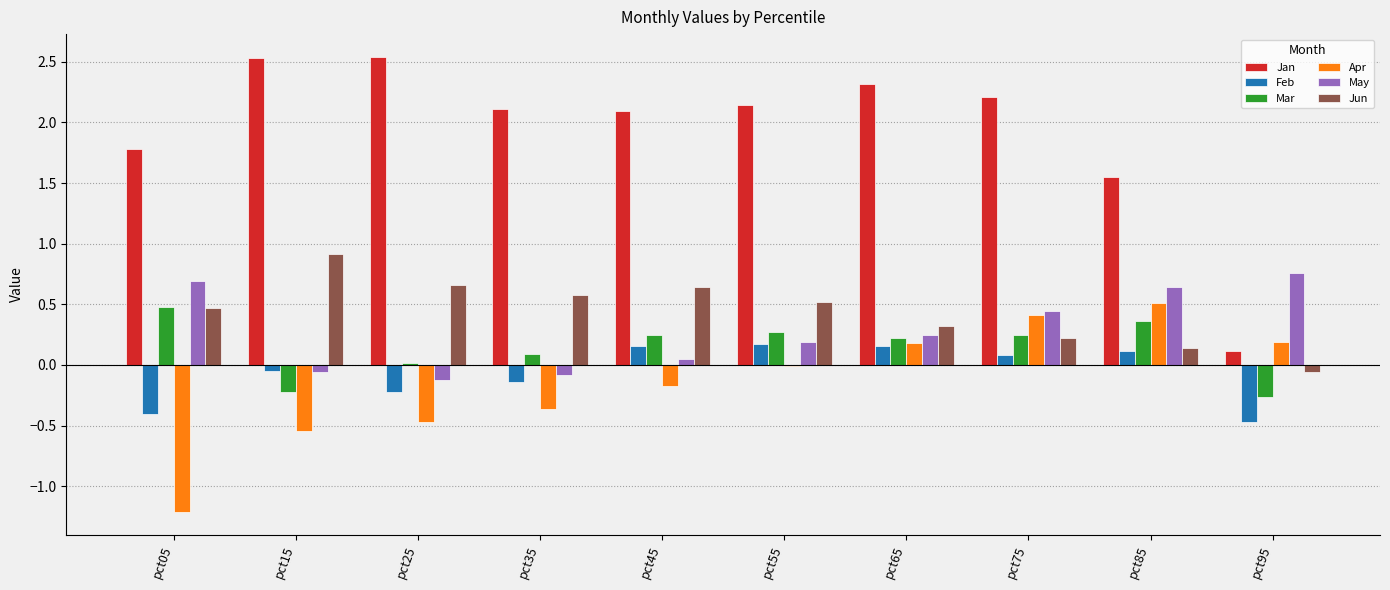

Are the bars horizontal?

No